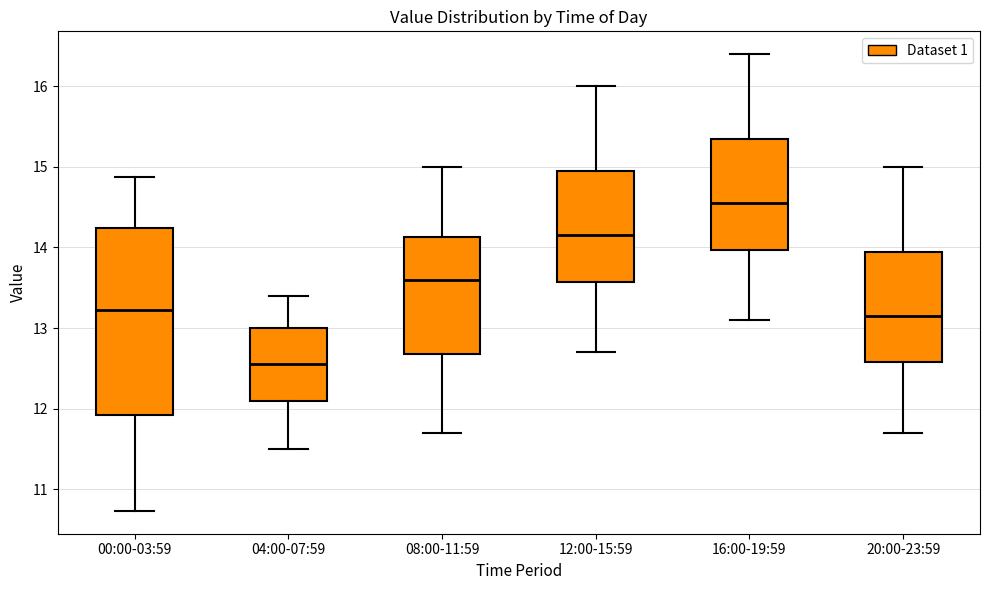

Which box has the highest median line?

16:00-19:59